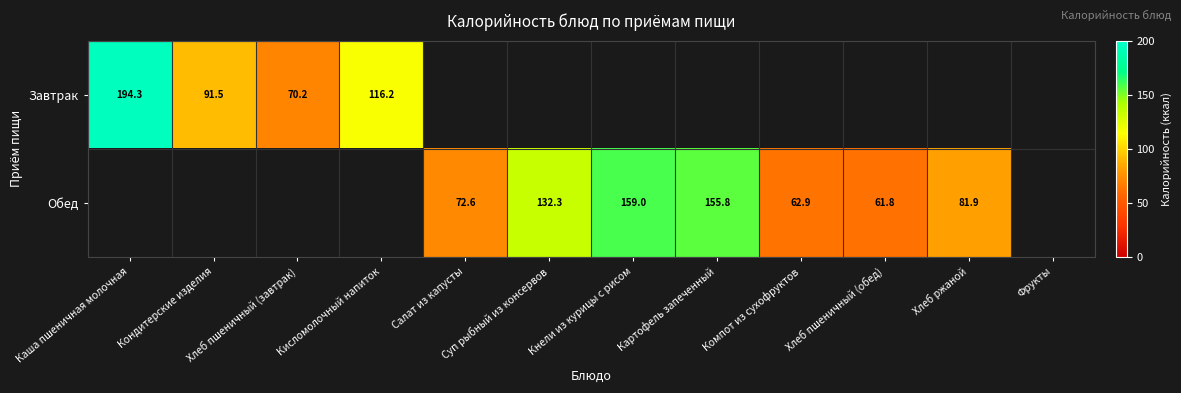

Is the value of Завтрак at Каша пшеничная молочная greater than the value of Обед at Суп рыбный из консервов?

Yes